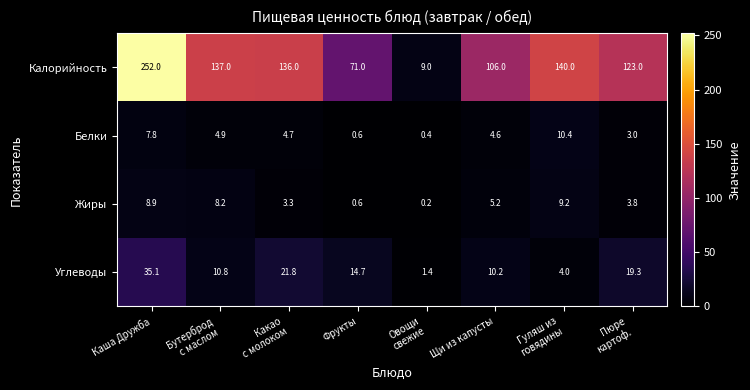

At how many categories does at least one series exceed 189?

1